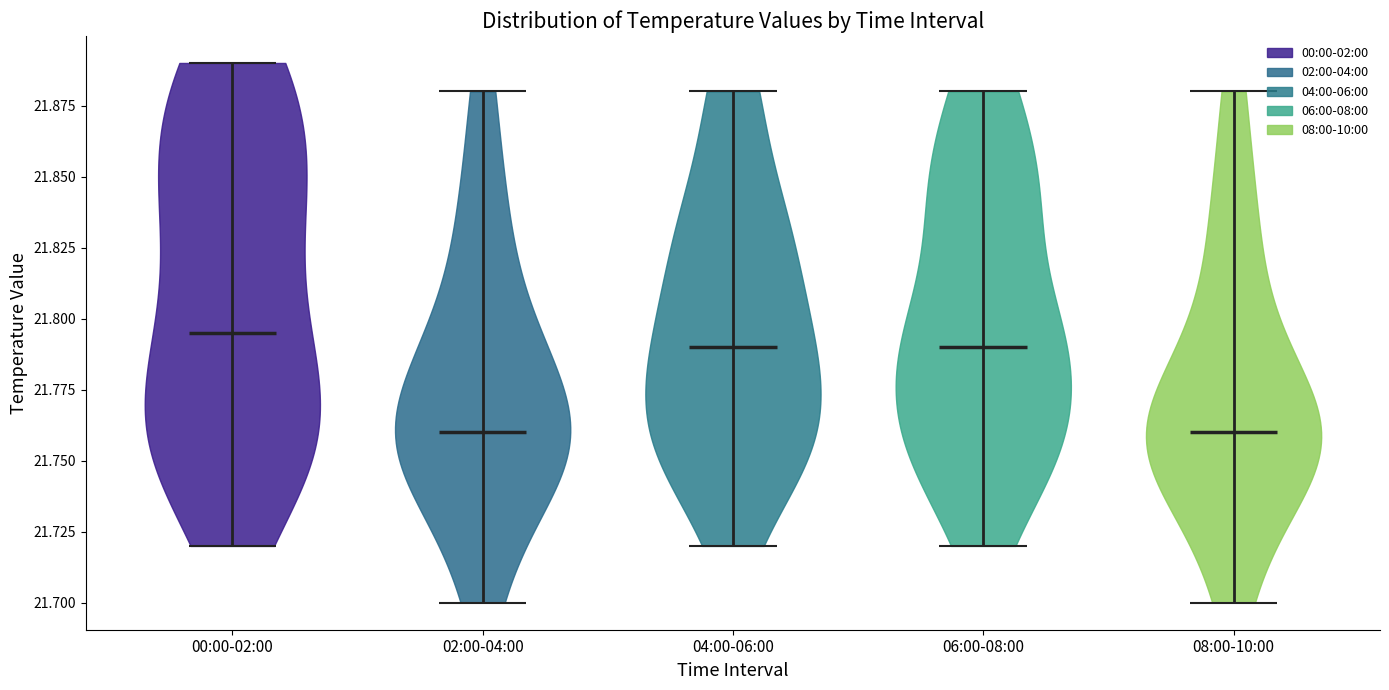

Reading left to right, read every violin against the y-axis: where its median line is, and the lowest and highest points it reaches. The values are not printed on the chart, so give them approximately, as read against the axis.

00:00-02:00: median line 21.795, lowest point 21.720, highest point 21.890
02:00-04:00: median line 21.760, lowest point 21.700, highest point 21.880
04:00-06:00: median line 21.790, lowest point 21.720, highest point 21.880
06:00-08:00: median line 21.790, lowest point 21.720, highest point 21.880
08:00-10:00: median line 21.760, lowest point 21.700, highest point 21.880